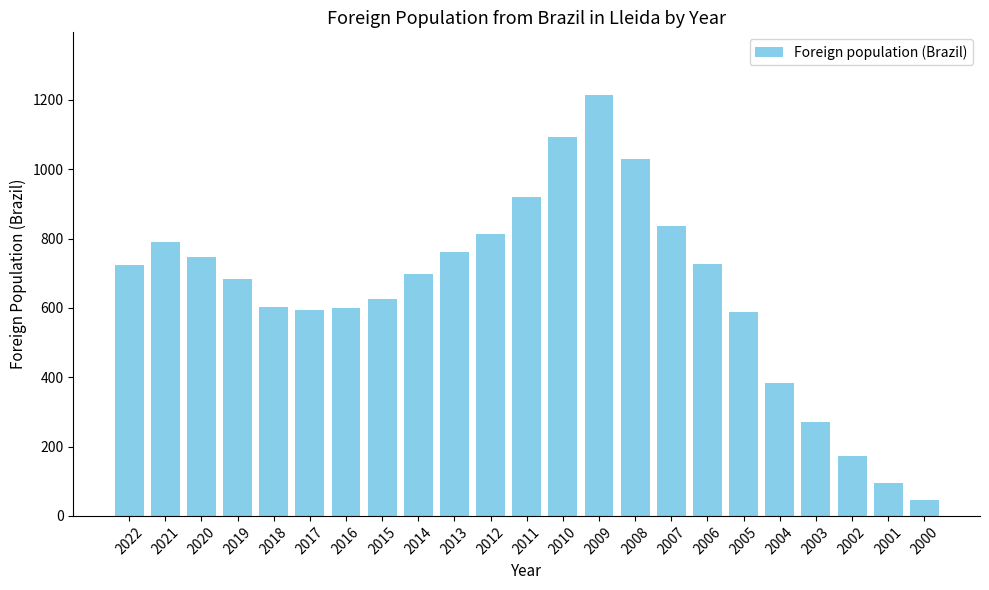

Which has a higher value, 2016 or 2005?

2016